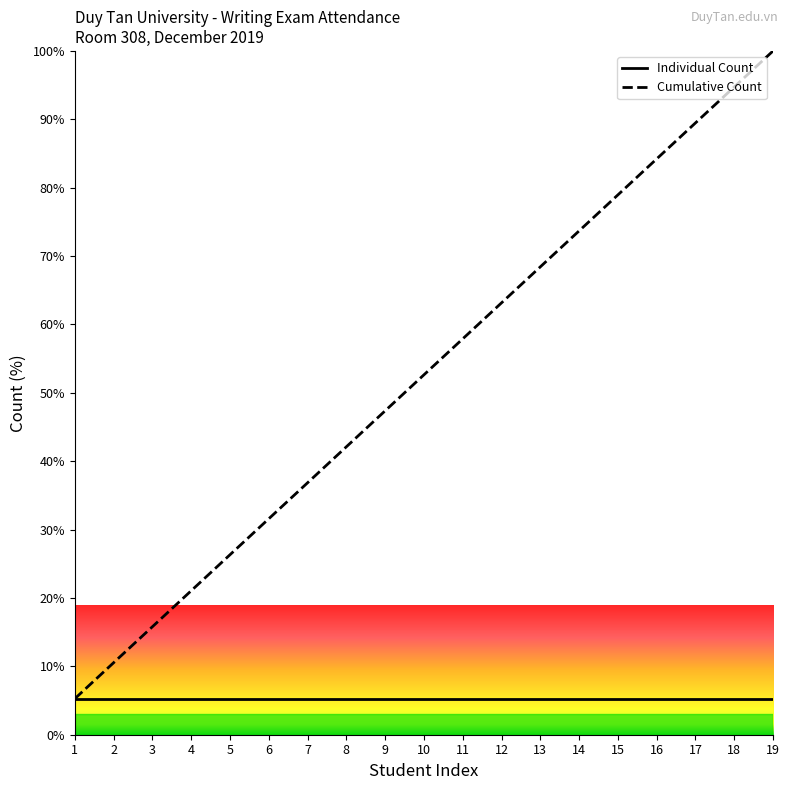

Reading left to right, what are all the values shown in this chart?

Individual Count: 1=5.3	2=5.3	3=5.3	4=5.3	5=5.3	6=5.3	7=5.3	8=5.3	9=5.3	10=5.3	11=5.3	12=5.3	13=5.3	14=5.3	15=5.3	16=5.3	17=5.3	18=5.3	19=5.3
Cumulative Count: 1=5.3	2=10.5	3=15.8	4=21.1	5=26.3	6=31.6	7=36.8	8=42.1	9=47.4	10=52.6	11=57.9	12=63.2	13=68.4	14=73.7	15=78.9	16=84.2	17=89.5	18=94.7	19=100.0